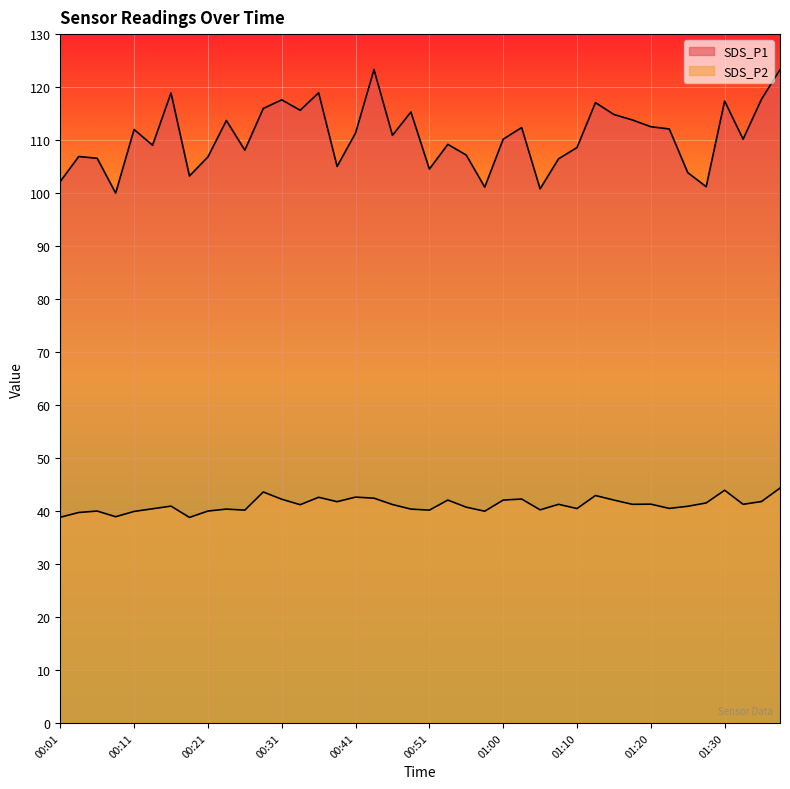

The SDS_P1 series shows 101.1 at 00:58. True or false?

True